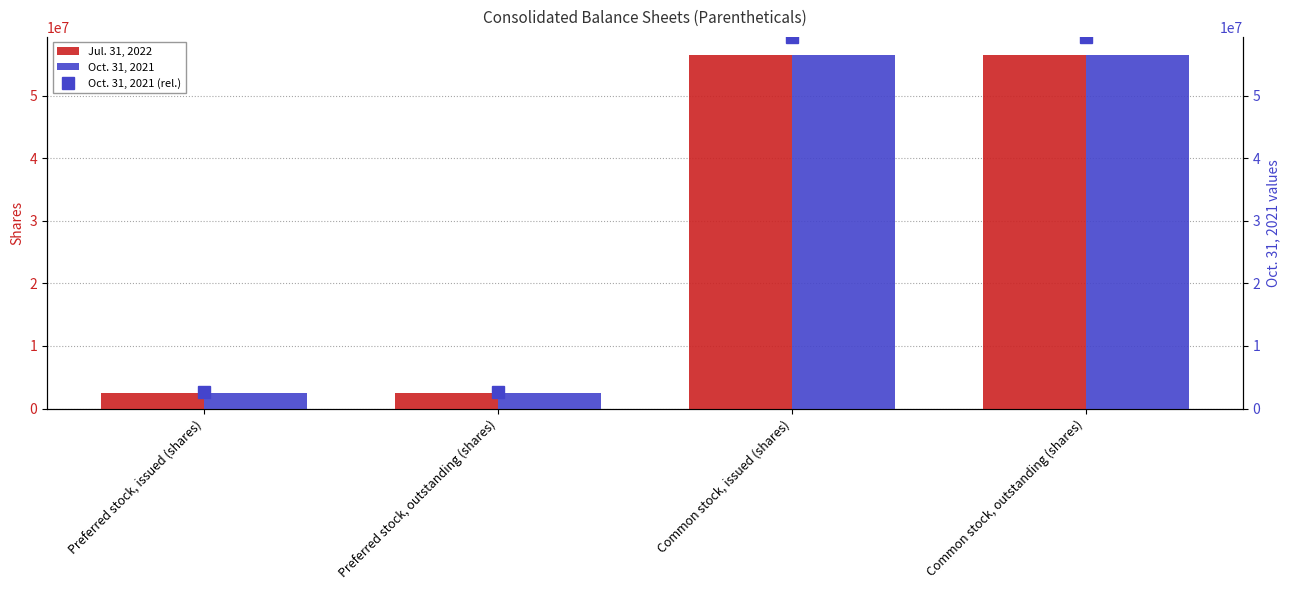

Rank the series at Common stock, issued (shares) from highest to lowest value.

Oct. 31, 2021 (rel.), Jul. 31, 2022, Oct. 31, 2021